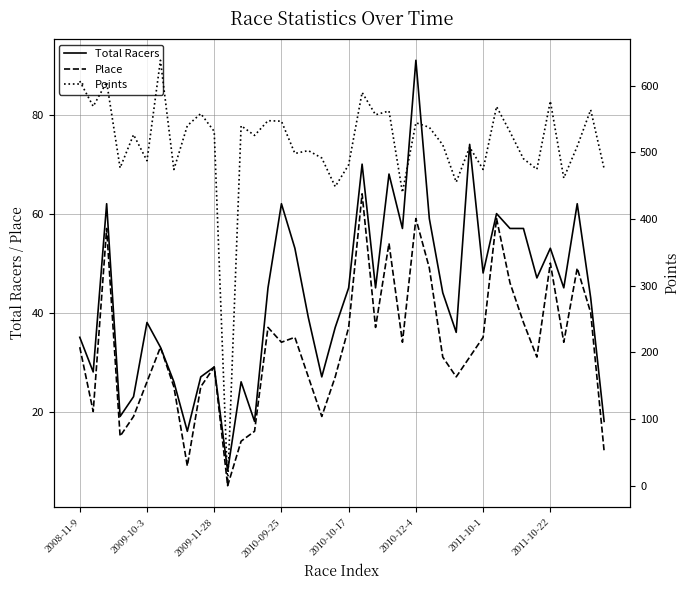

The Place series shows 15 at 2009-10-3. True or false?

False